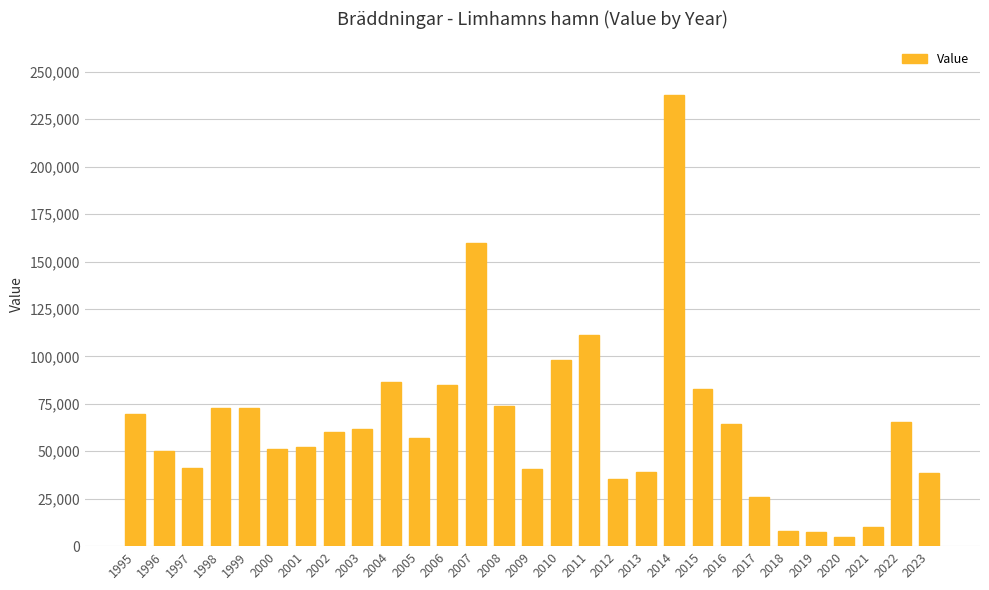

Which has a higher value, 2008 or 2000?

2008